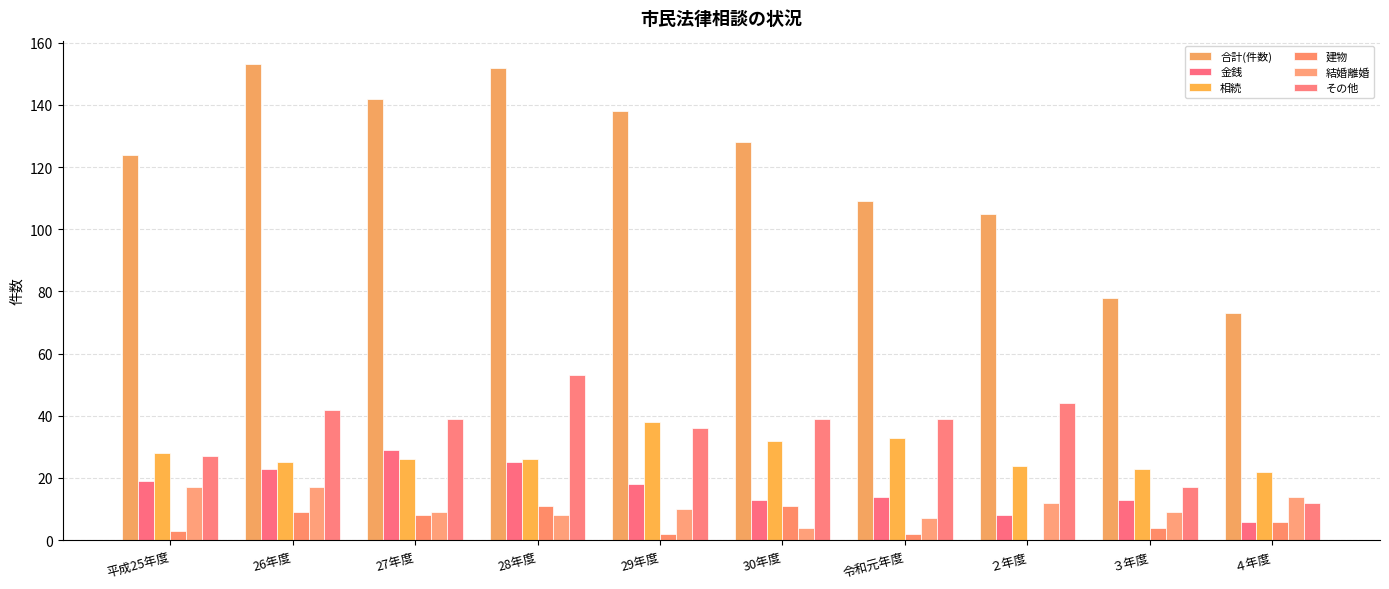

What is the spread (max minus min) of values at 27年度?

134